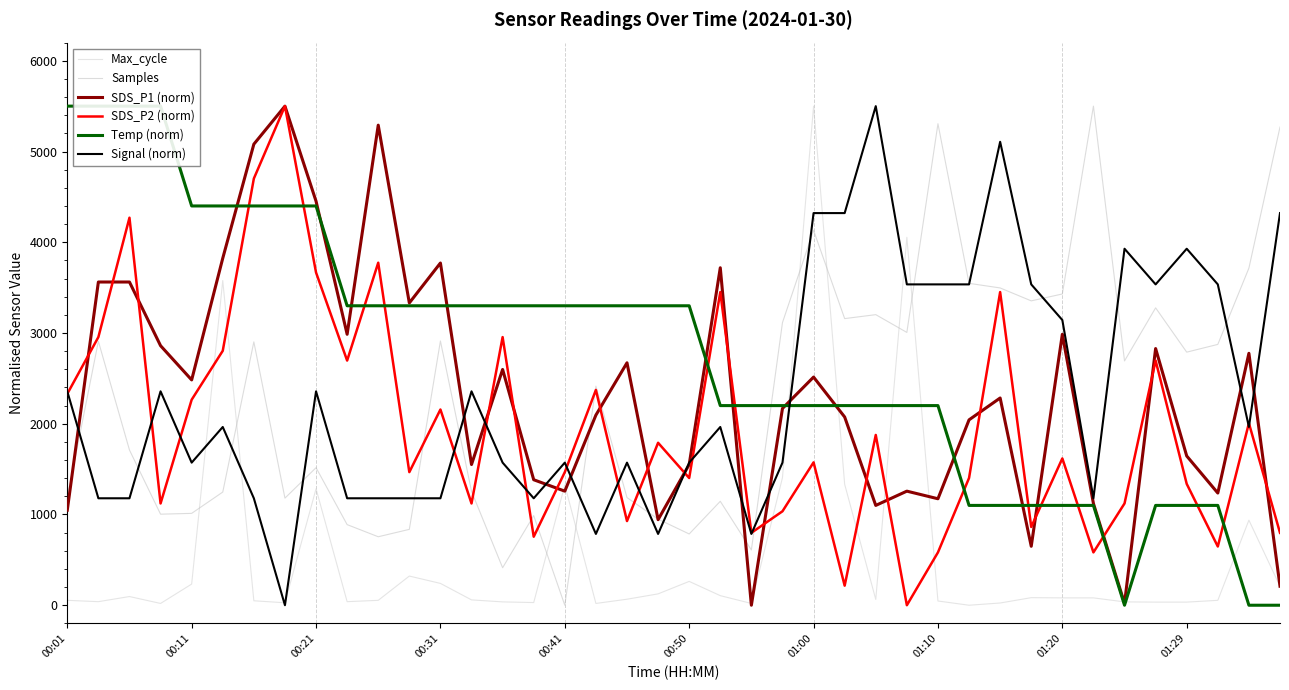

Is this an area chart (filled region under the line)?

No